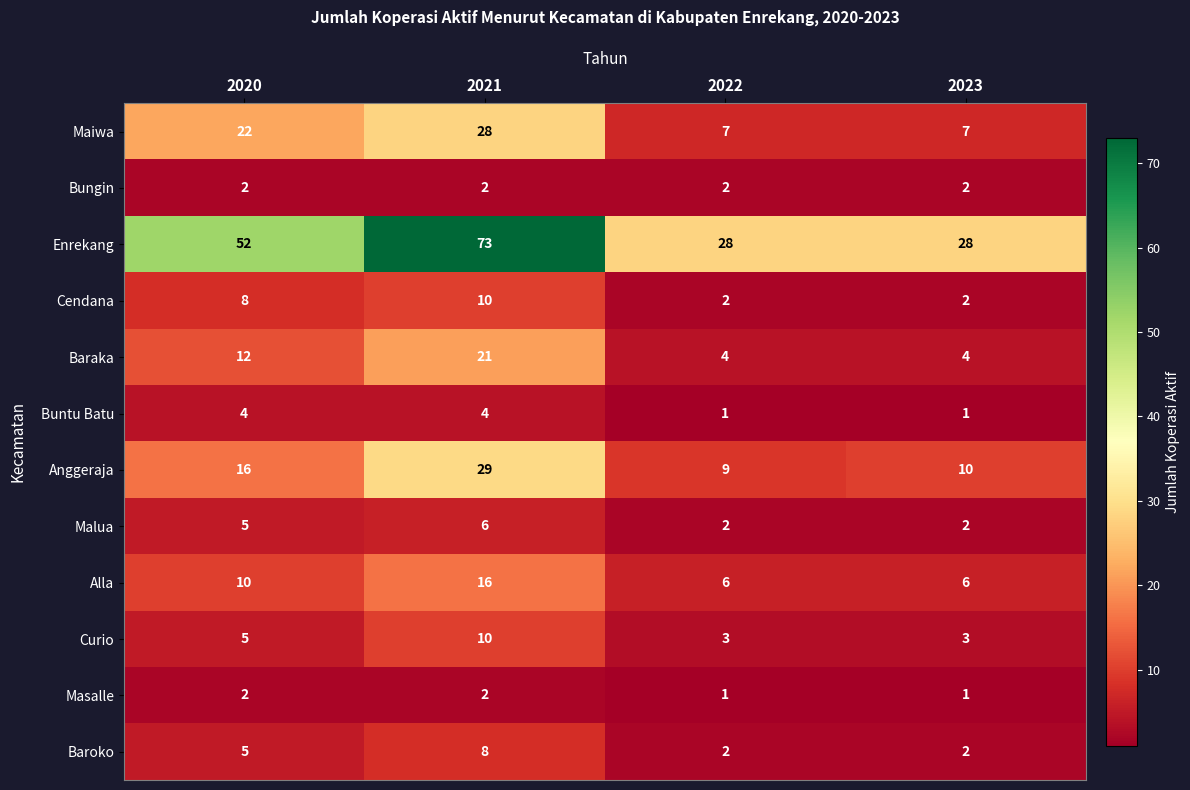

How many values in the Baroko series are below 5?

2